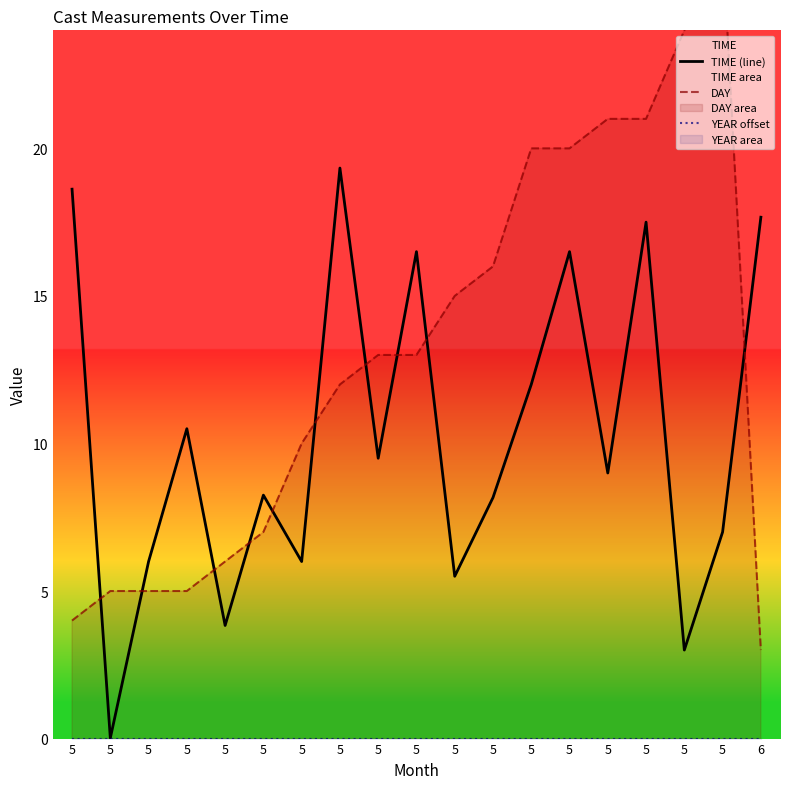

Count the number of categories in the chart.

19